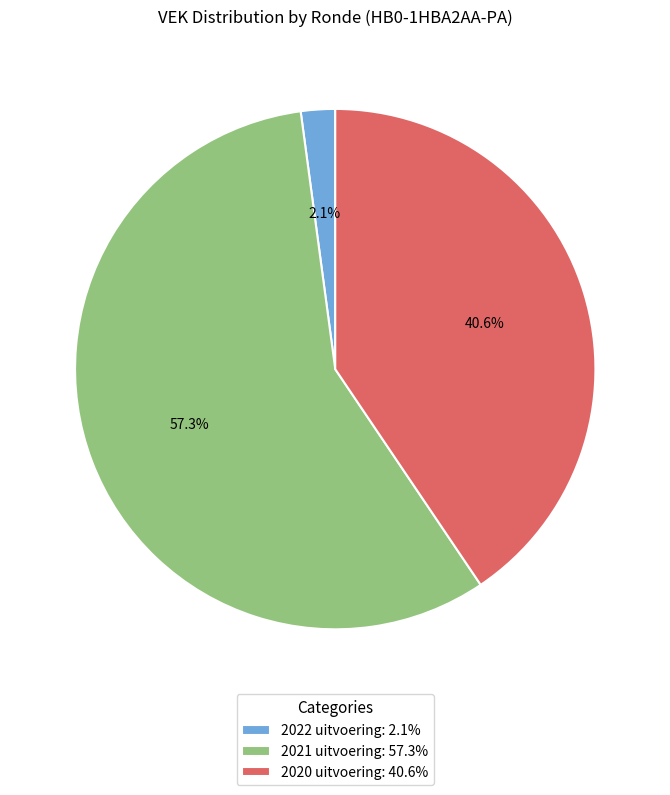

How many segments does this pie chart have?

3